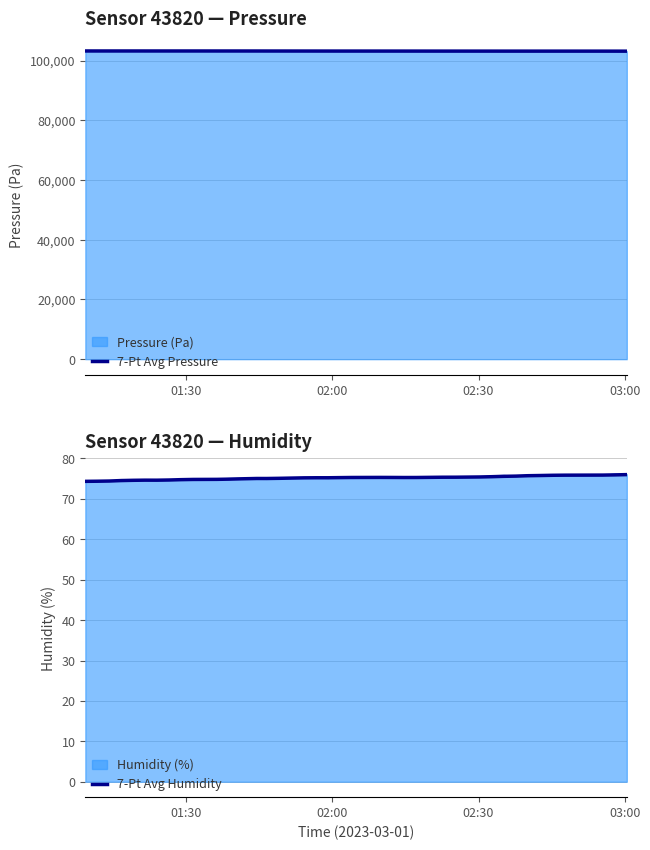

What is the lowest value of the 7-Pt Avg Pressure series?

103125.7